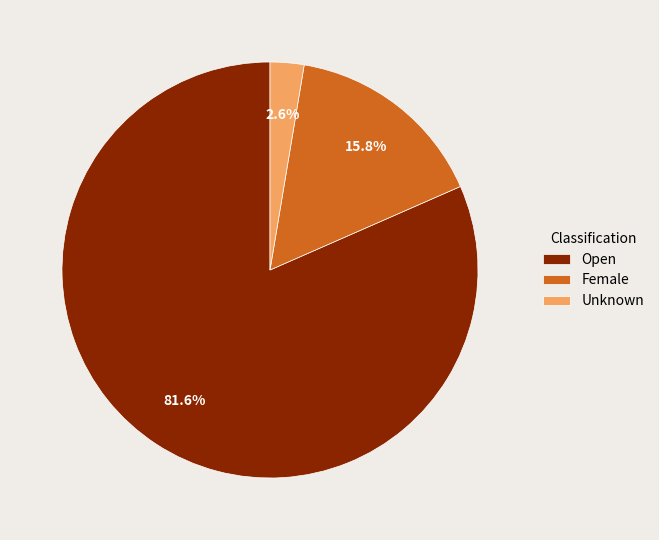

How many slices are in this pie chart?

3